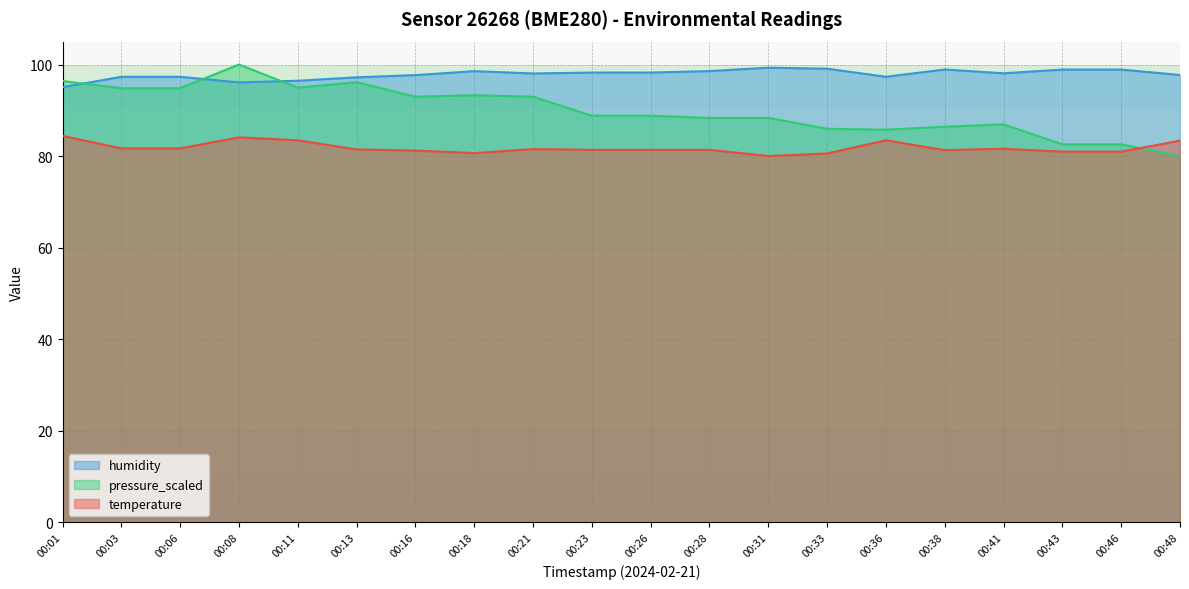

How many interior local peaks does the pressure_scaled series have?

5